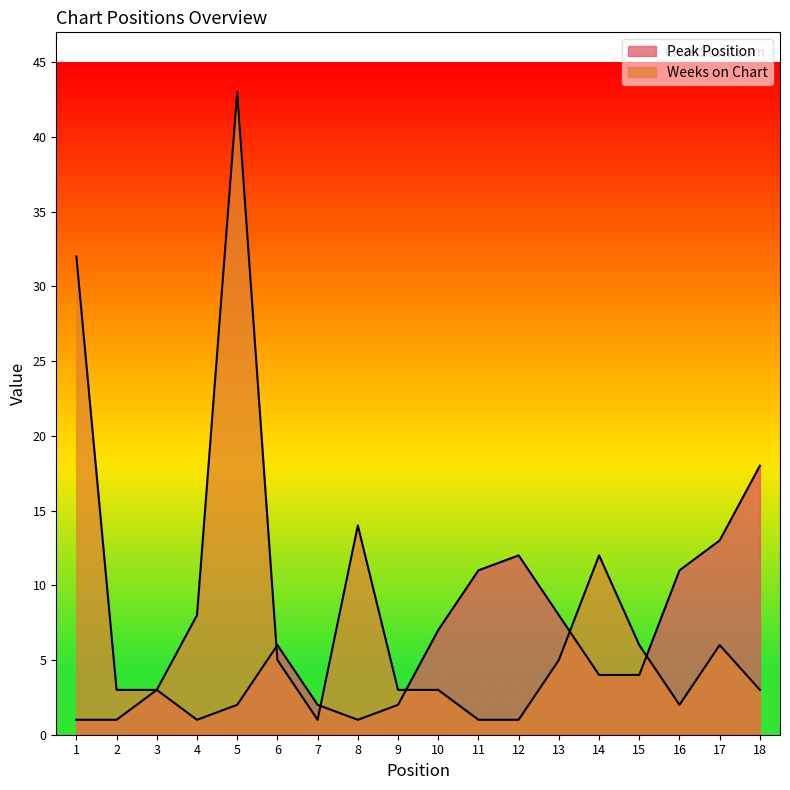

Where is Weeks on Chart nearest to the value 22?

8